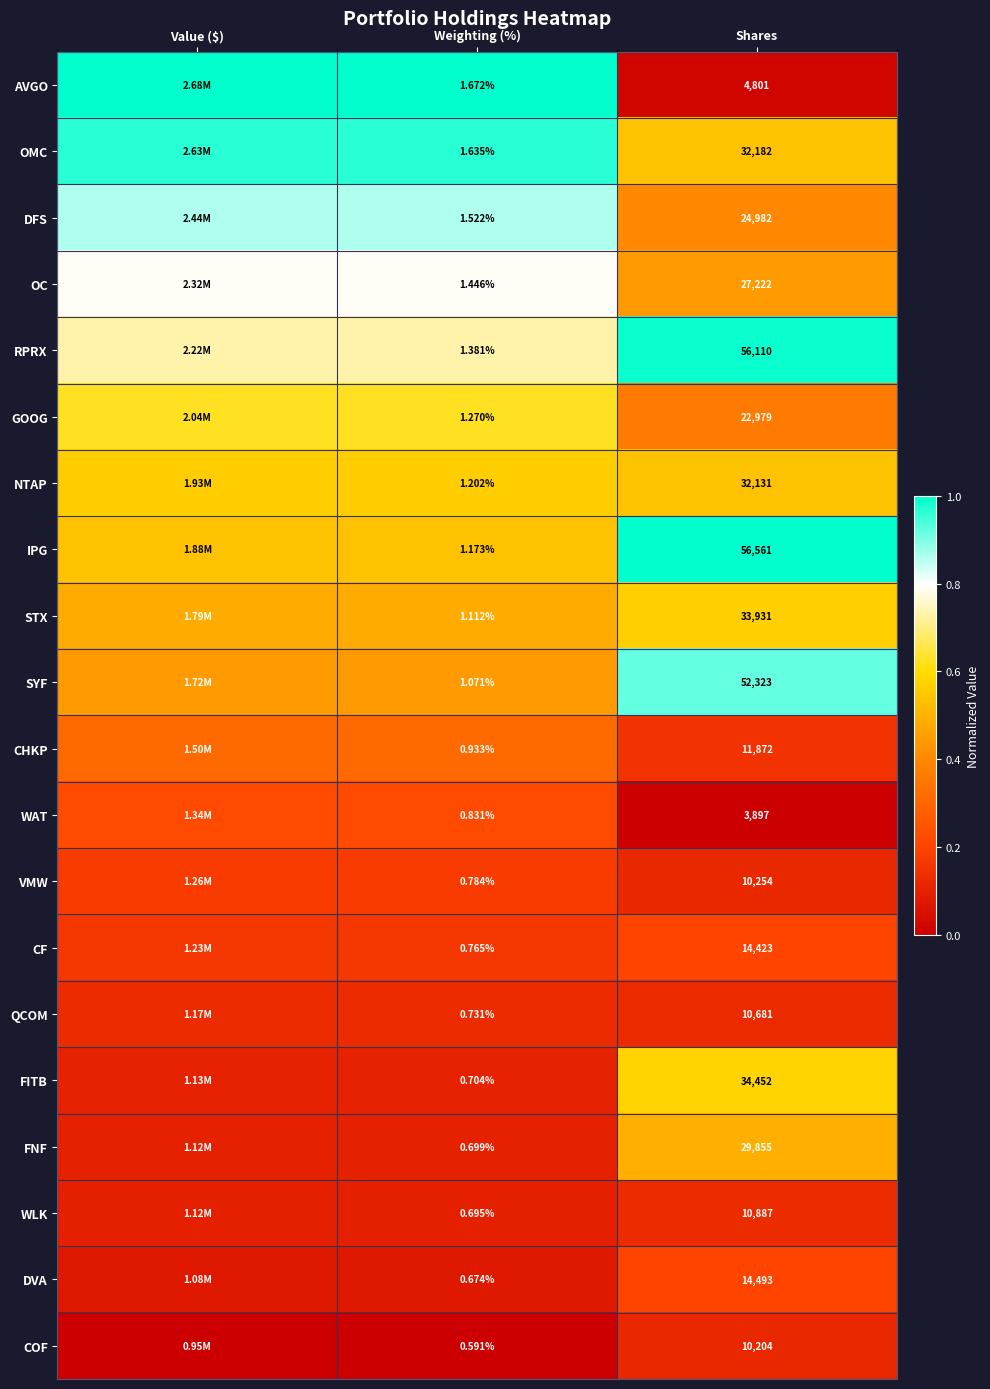

At how many categories does at least one series exceed 0?

3